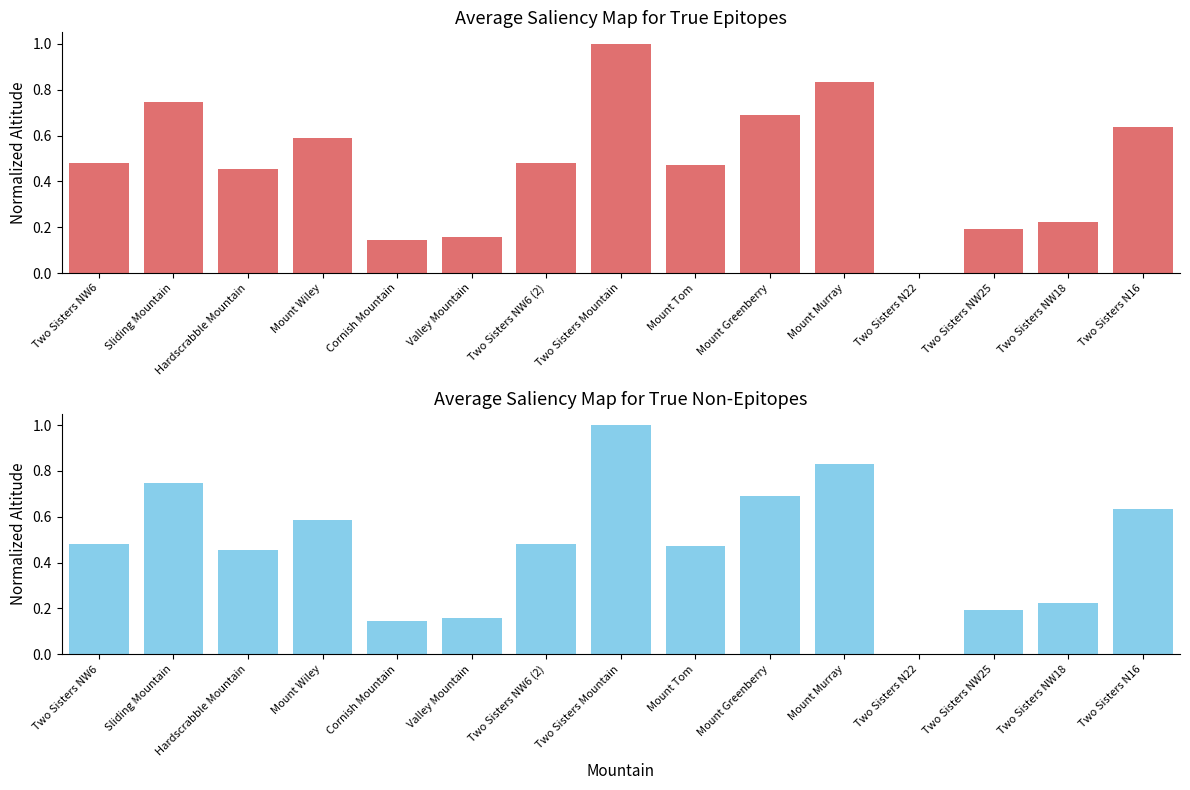

What is the change in value from Two Sisters N22 to Two Sisters NW18?

+0.2